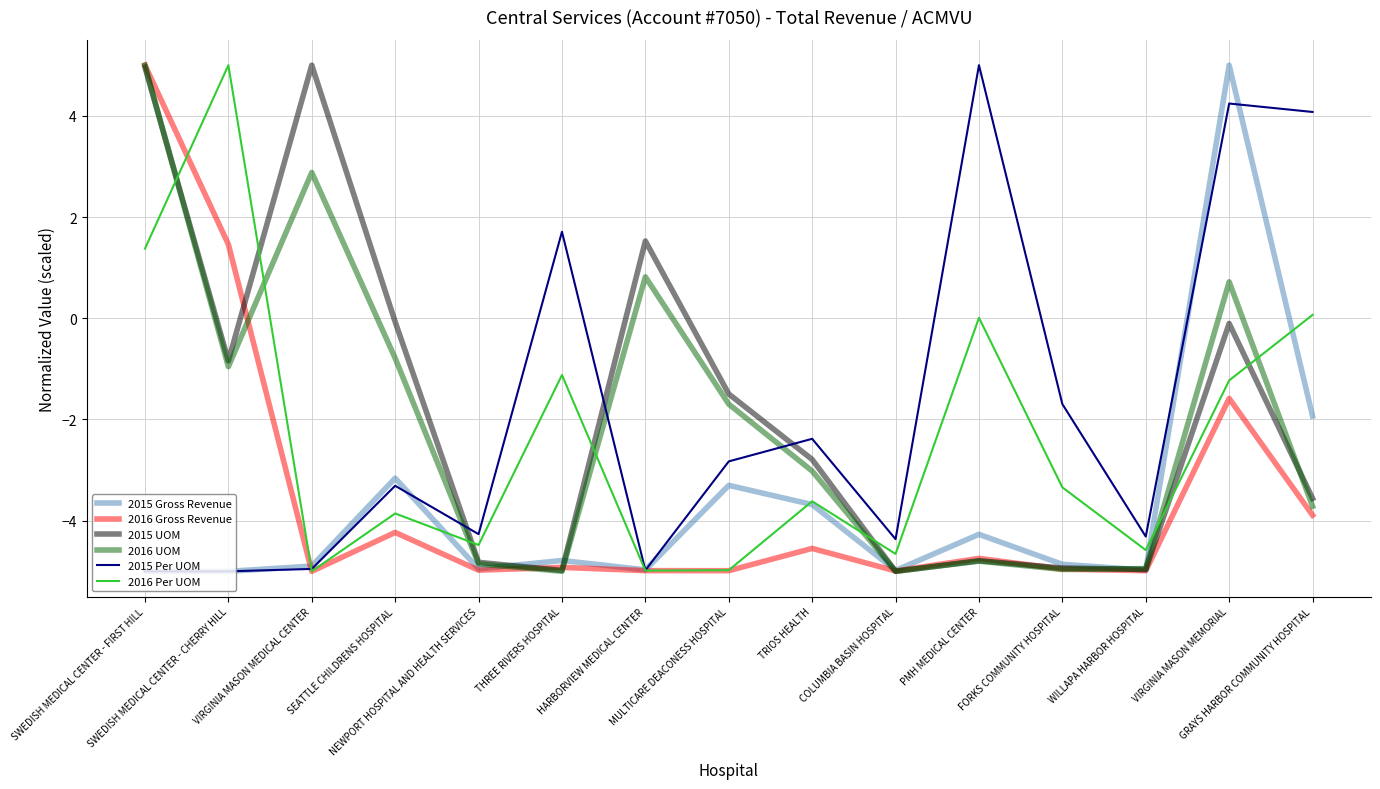

Count the number of categories in the chart.

15